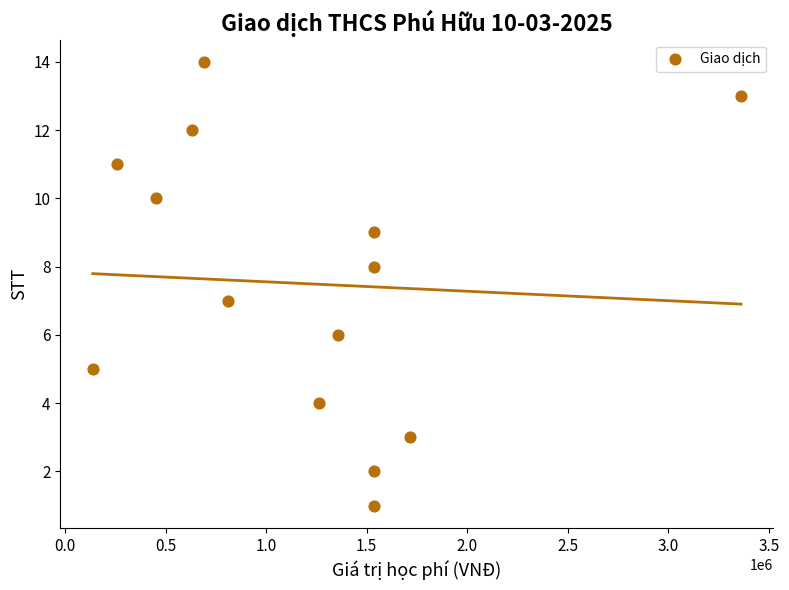

What is the range of X values (max minus min)?

3225000